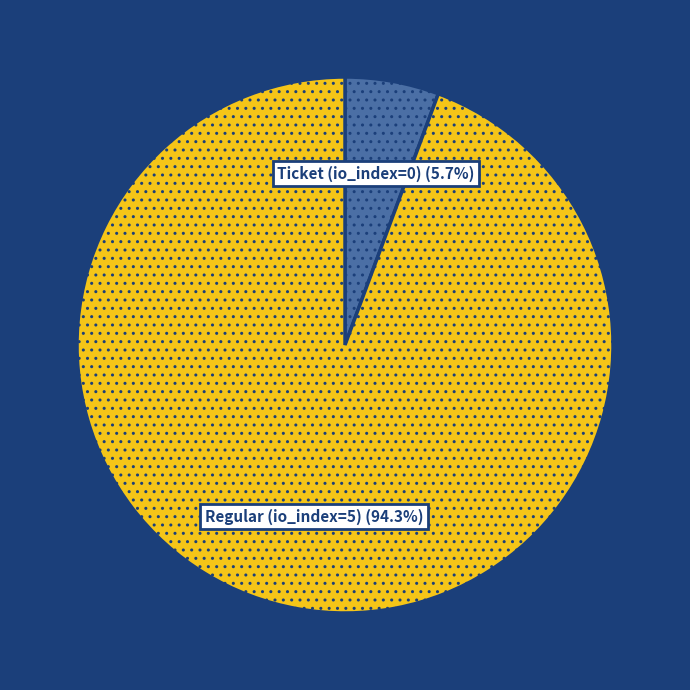

Which slice is the smallest?

Ticket